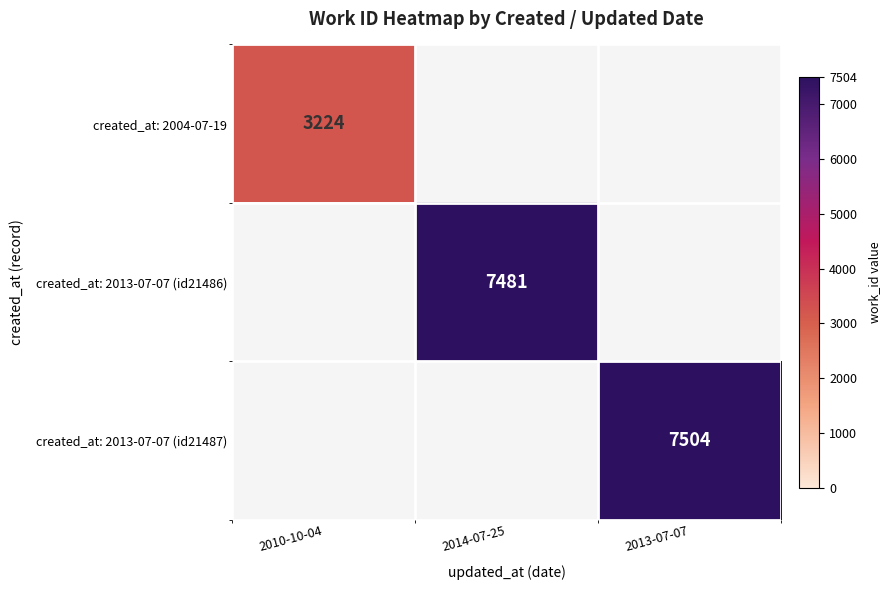

At which category does the chart reach its minimum across all series?

2010-10-04